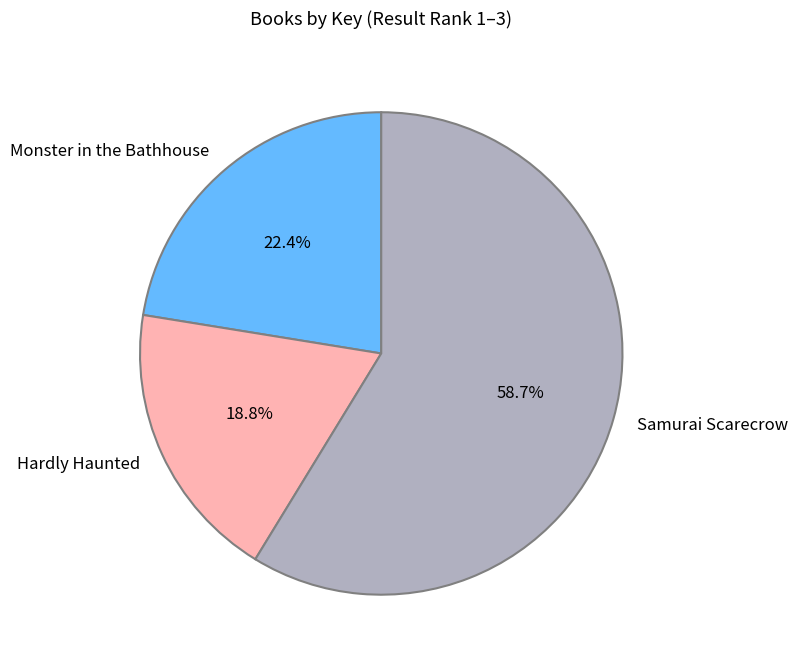

To the nearest percent, what is the average slice percentage?

33%